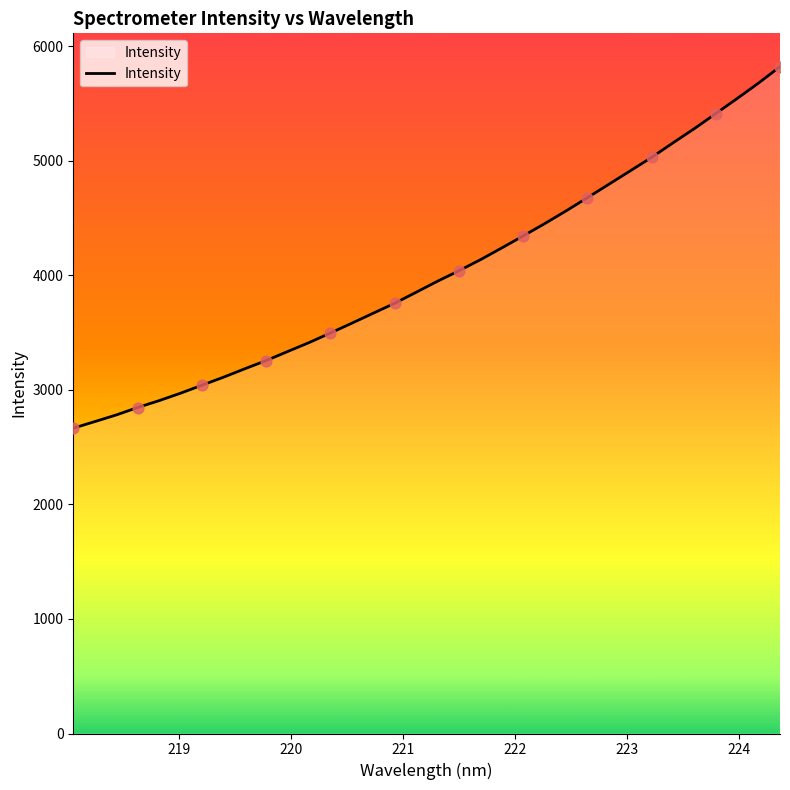

What is the greatest value displayed?

5822.8